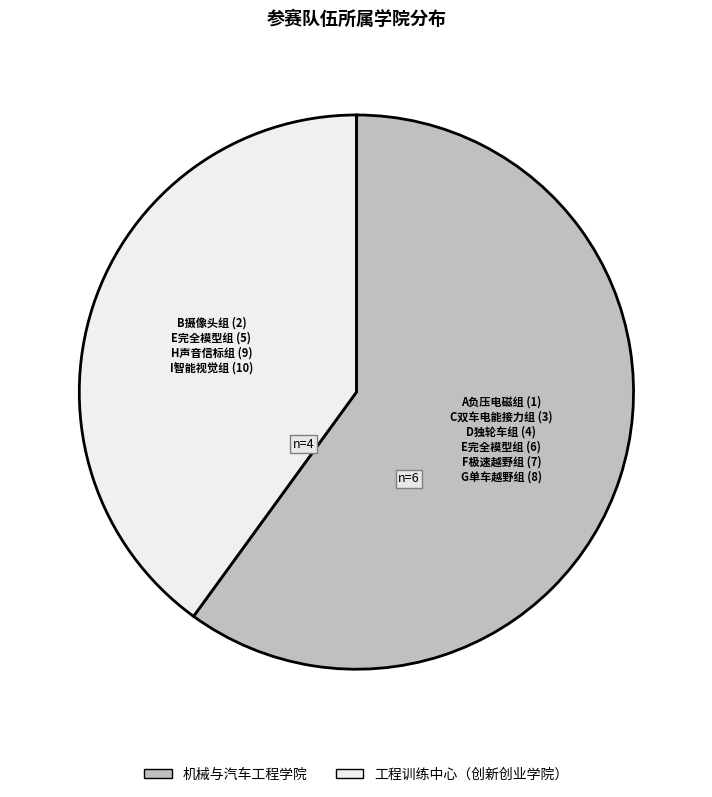

Count the number of slices in the pie.

2